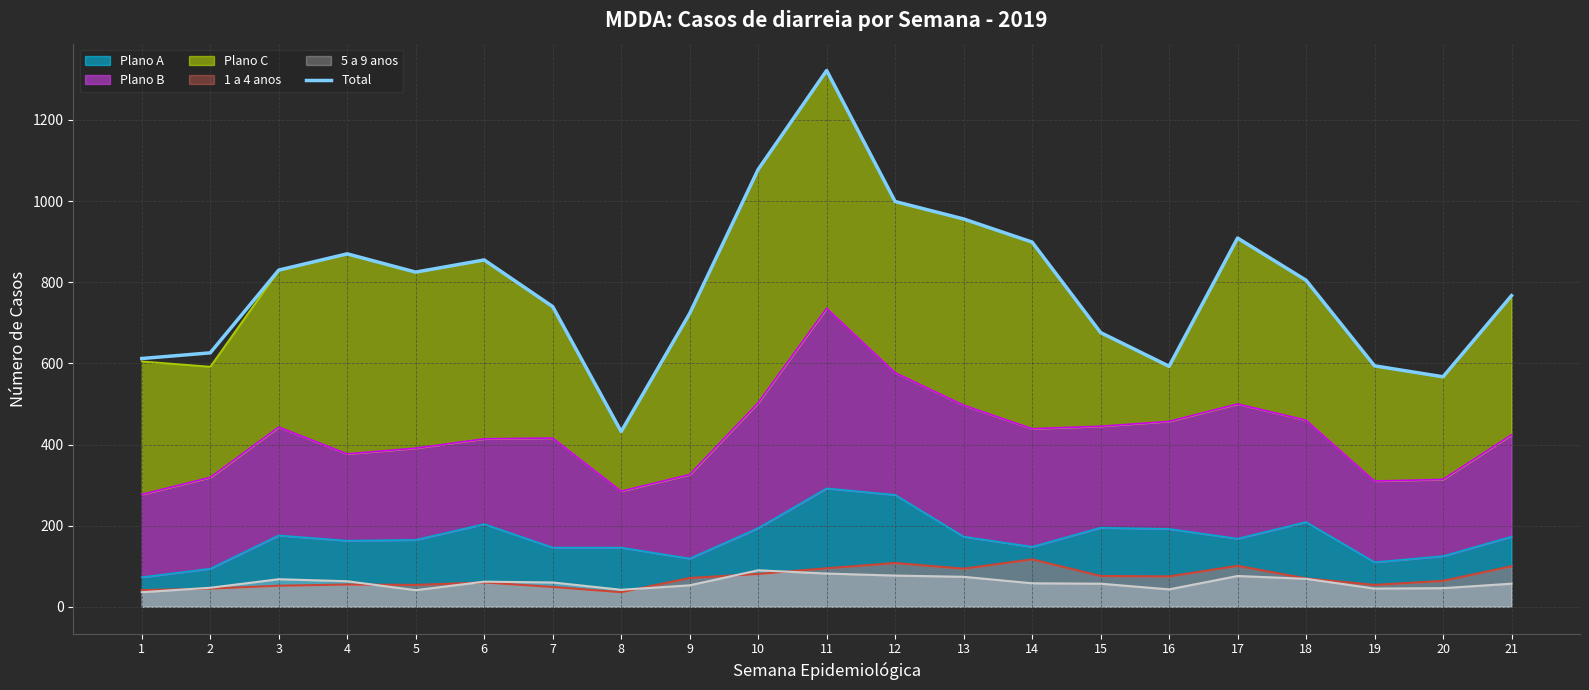

Is it true that the value at 14 is 899?

True